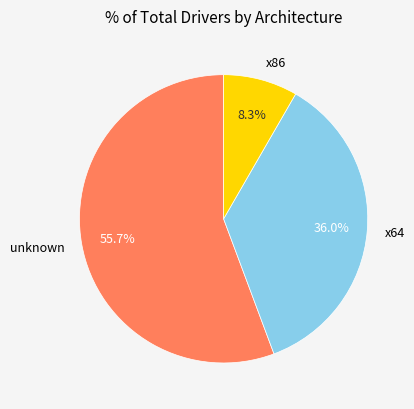

To the nearest percent, what is the combined percentage of x64 and unknown?

92%